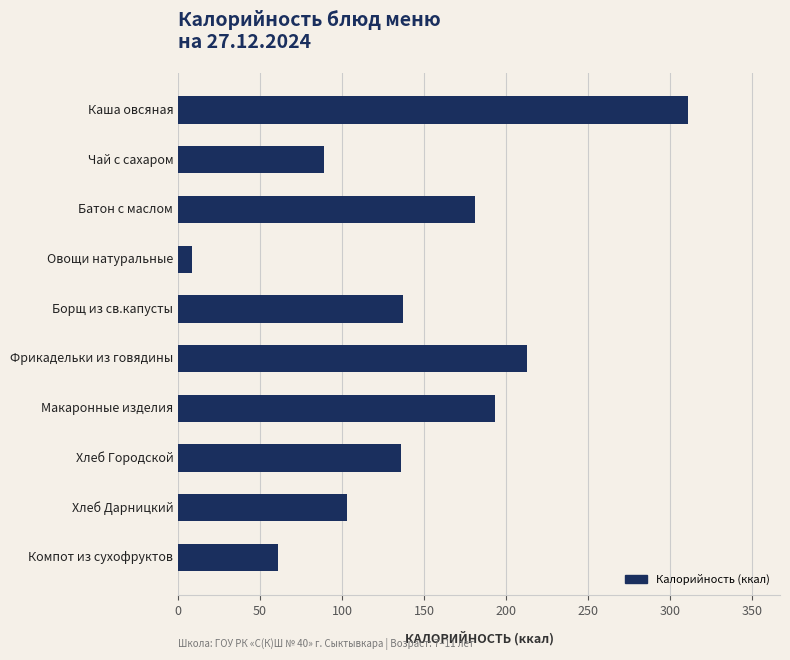

What is the maximum value shown in the chart?

311.0